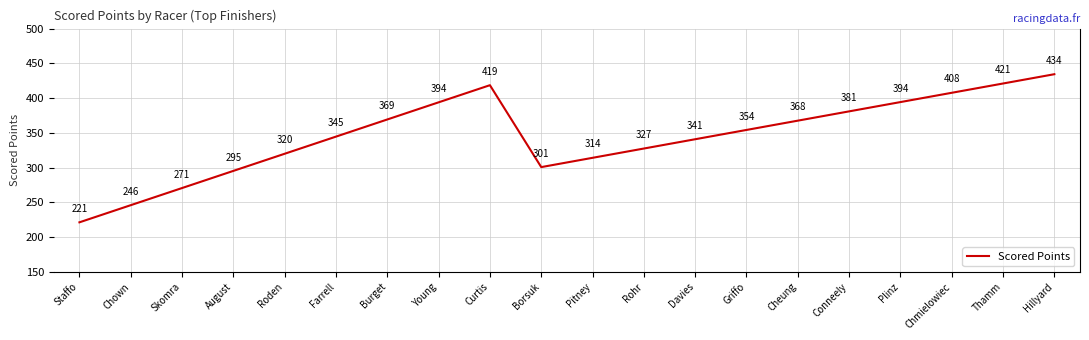

The value at Rohr is 327.4. True or false?

True